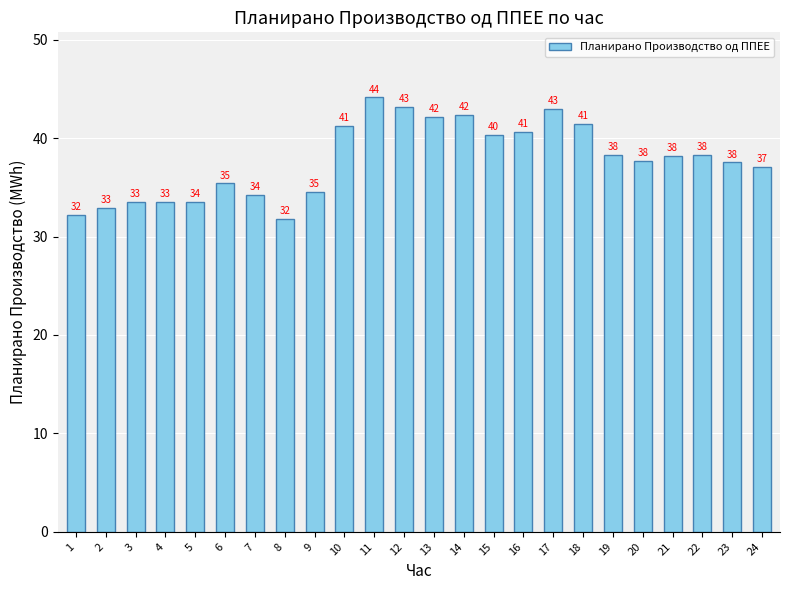

What is the ratio of the value at 22 to the value at 9?

1.1